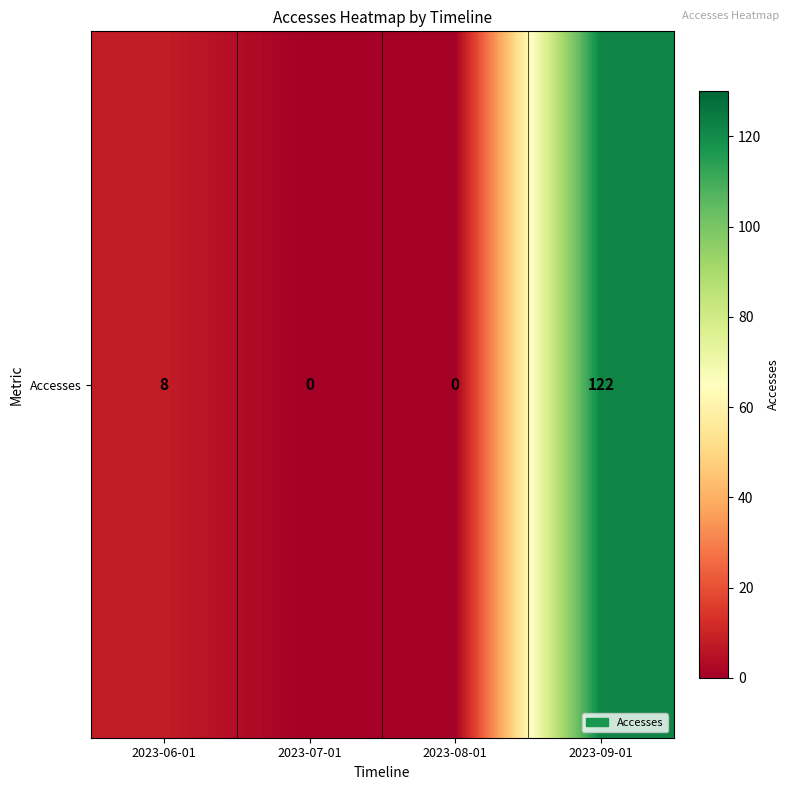

Which label corresponds to the smallest value in the chart?

2023-07-01